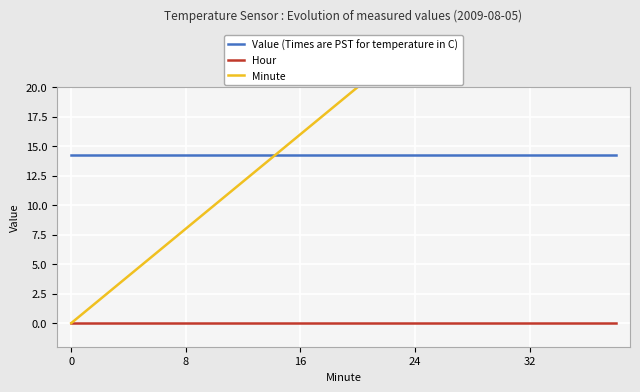

How many distinct data groups are displayed?

3